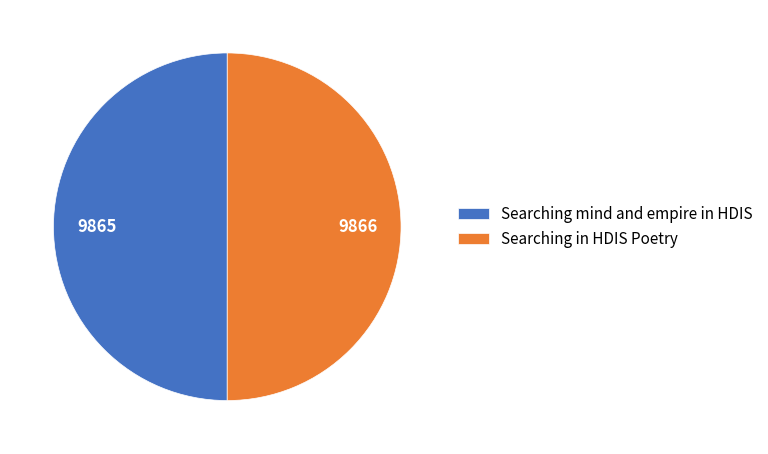

Approximately how many times larger is the value at Searching in HDIS Poetry compared to Searching mind and empire in HDIS?

1.0